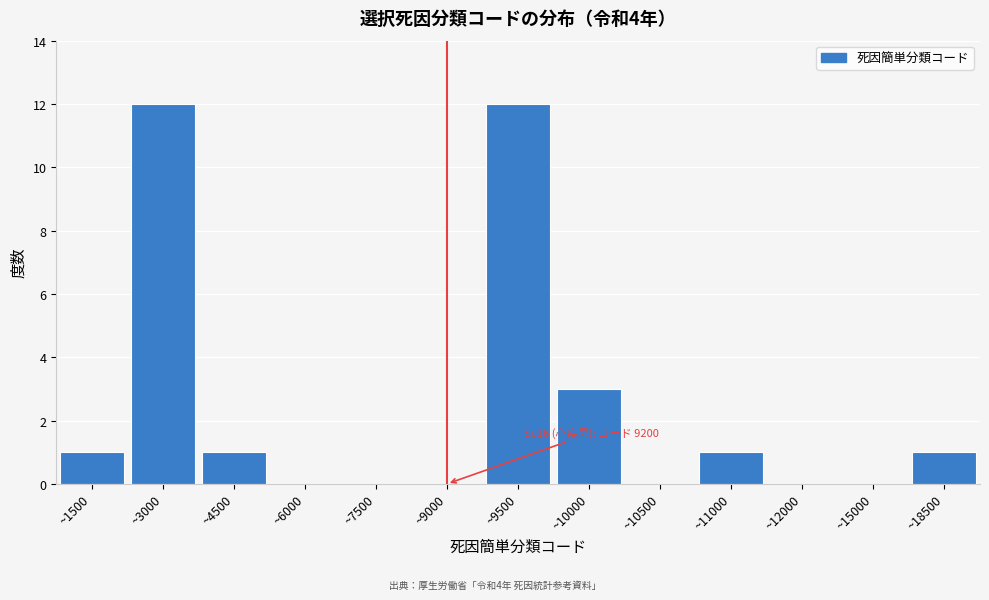

Reading right to left, transcribe all the data shown in this chart.

~18500=1	~15000=0	~12000=0	~11000=1	~10500=0	~10000=3	~9500=12	~9000=0	~7500=0	~6000=0	~4500=1	~3000=12	~1500=1